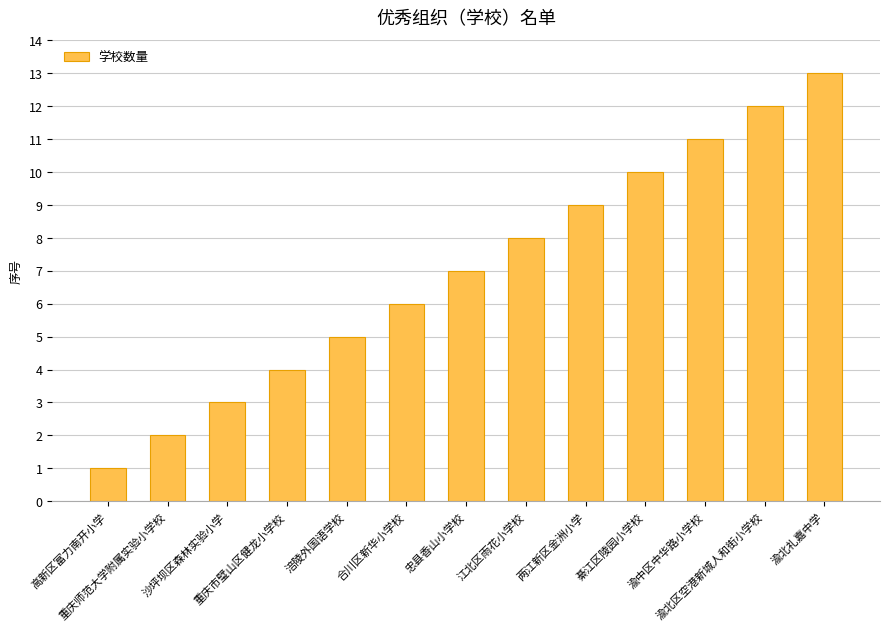

At which category does the chart reach its peak across all series?

渝北礼嘉中学